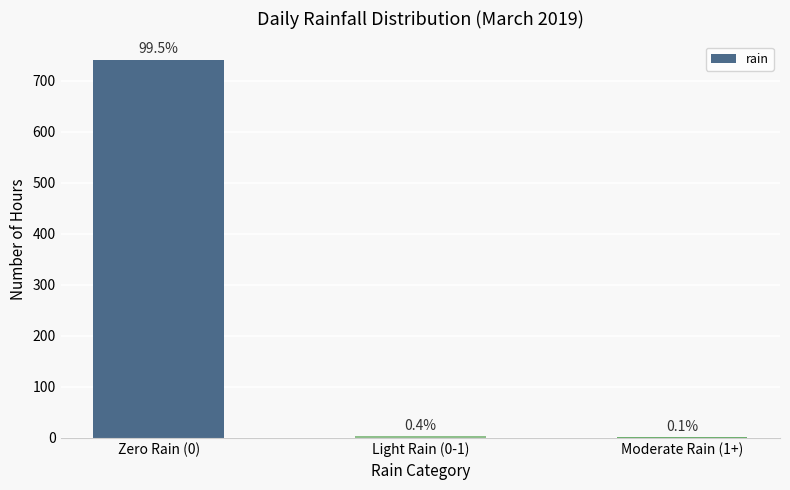

What is the change in value from Zero Rain (0) to Moderate Rain (1+)?

-739